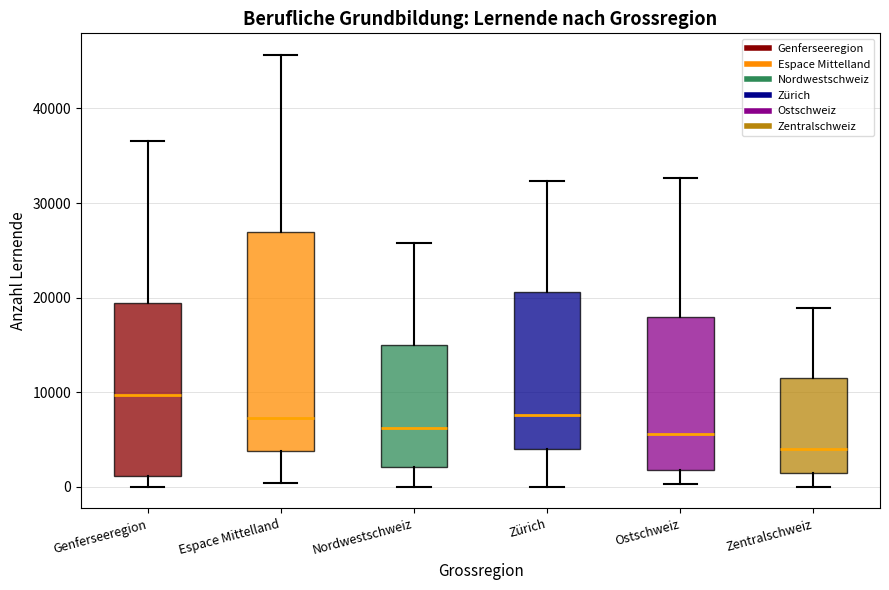

Reading left to right, read every box against the y-axis: the position of its median line, the range the box covers, and the ends of its whiskers. The values are not printed on the chart, so give them approximately, as read against the axis.

Genferseeregion: median 10000, box 1000 to 19000, whiskers 0 to 37000
Espace Mittelland: median 7000, box 4000 to 27000, whiskers 0 to 46000
Nordwestschweiz: median 6000, box 2000 to 15000, whiskers 0 to 26000
Zürich: median 8000, box 4000 to 21000, whiskers 0 to 32000
Ostschweiz: median 6000, box 2000 to 18000, whiskers 0 to 33000
Zentralschweiz: median 4000, box 1000 to 12000, whiskers 0 to 19000